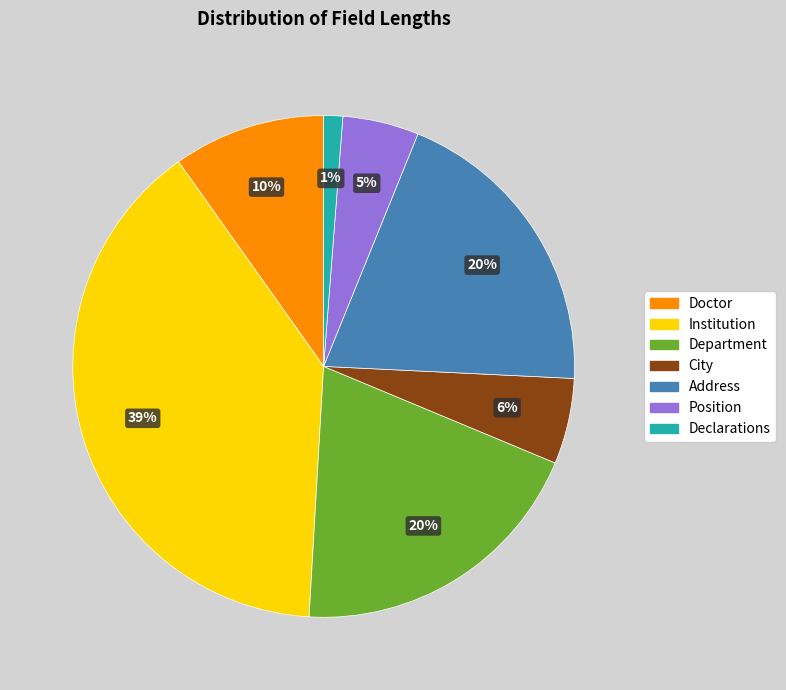

Approximately how many times larger is the value at Doctor compared to Address?

0.5